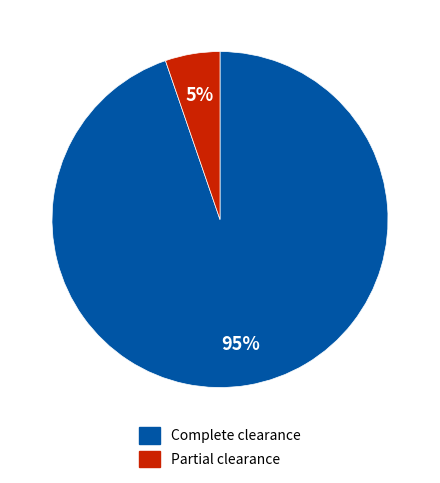

To the nearest percent, what portion does Complete clearance represent?

95%